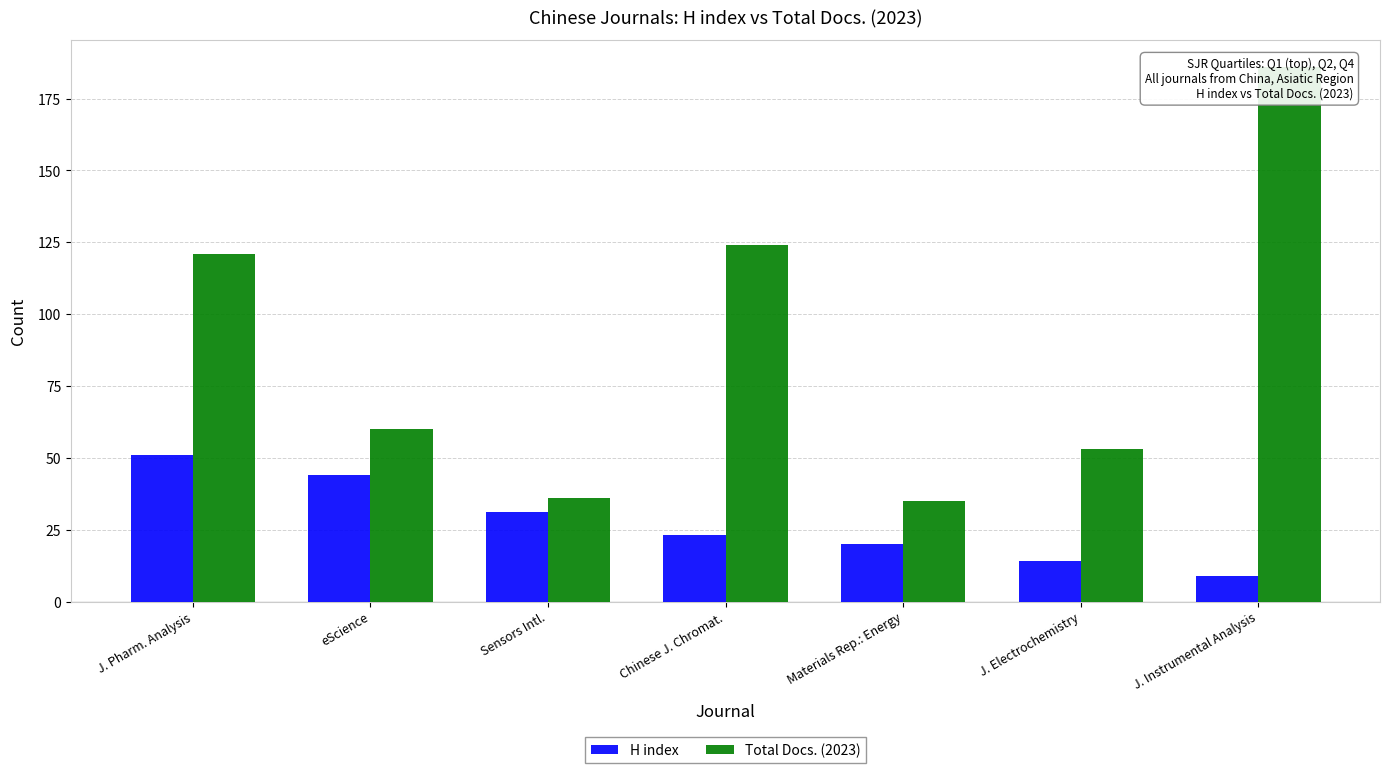

Rank the categories by H index value from lowest to highest.

J. Instrumental Analysis, J. Electrochemistry, Materials Rep.: Energy, Chinese J. Chromat., Sensors Intl., eScience, J. Pharm. Analysis